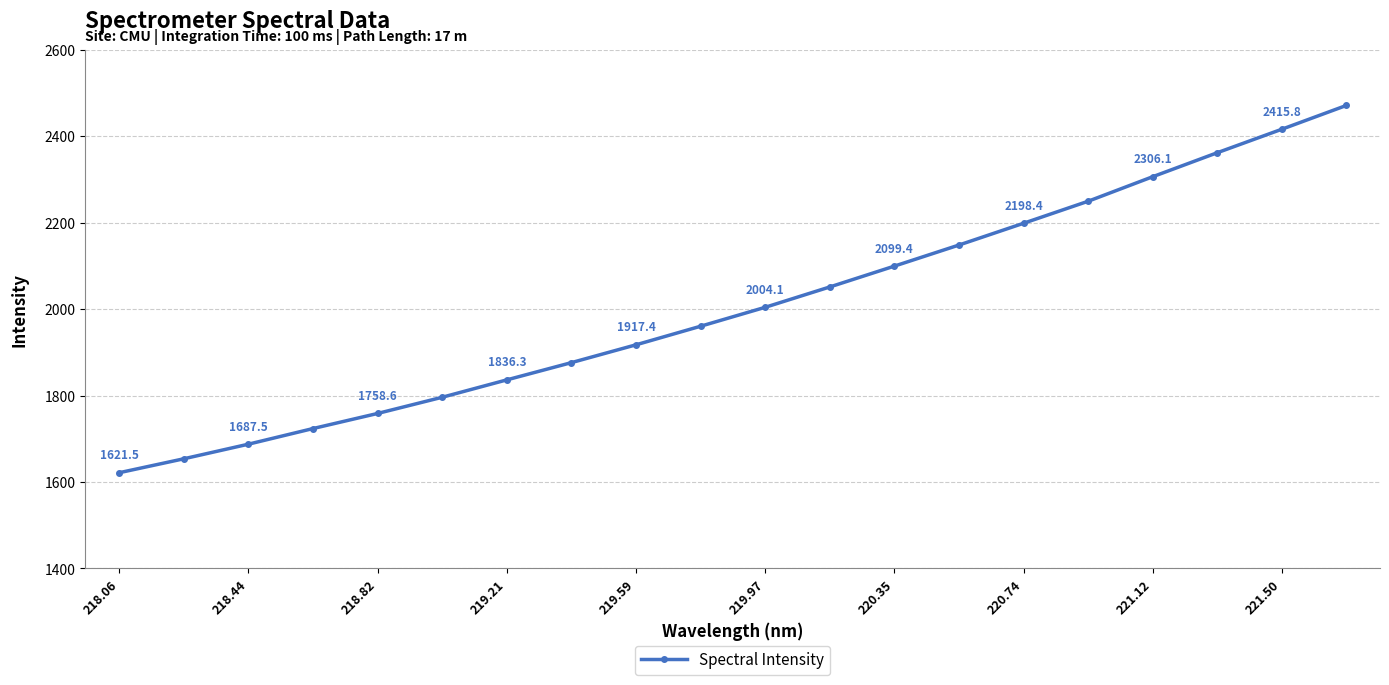

Is this an area chart (filled region under the line)?

No